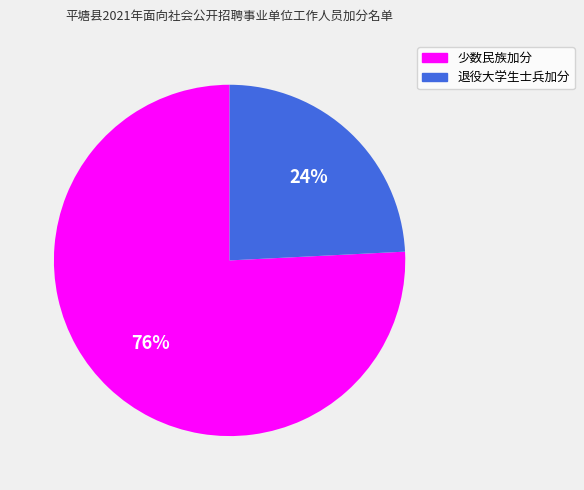

The 退役大学生士兵加分 slice represents 12% of the pie. True or false?

False